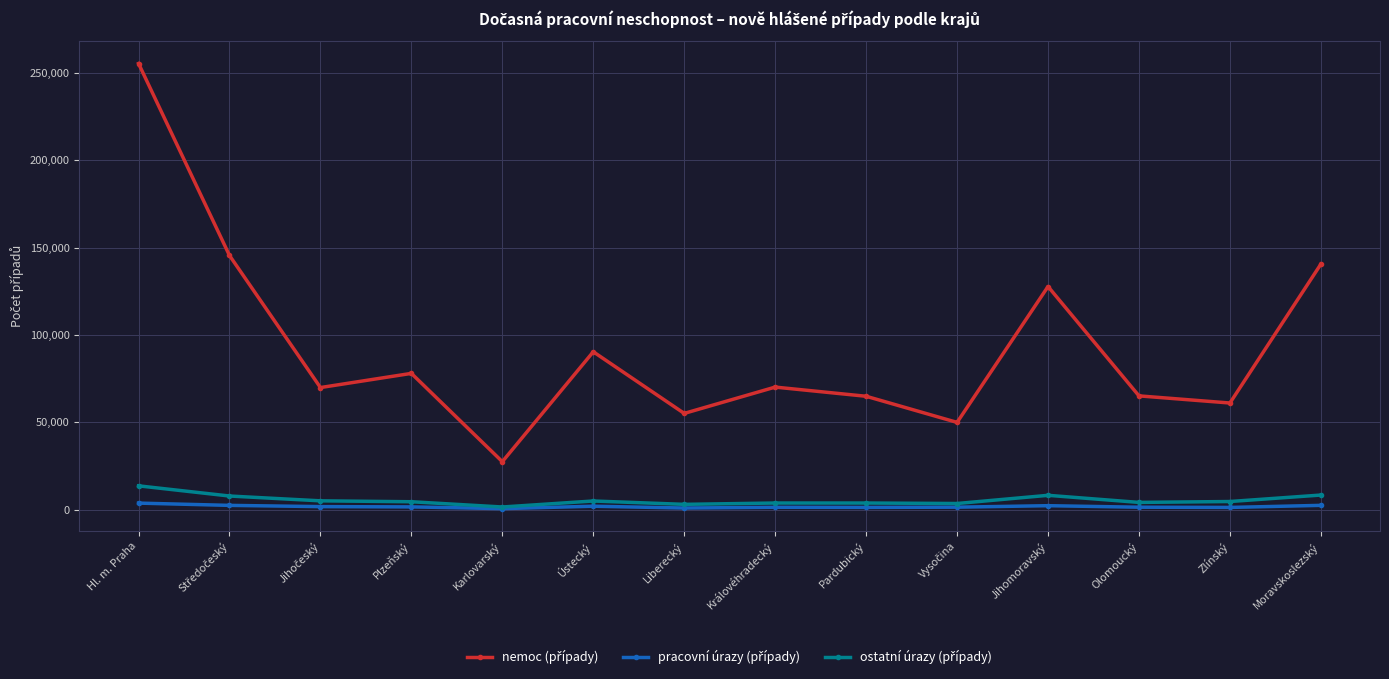

What is the label of the 11th point from the left?

Jihomoravský